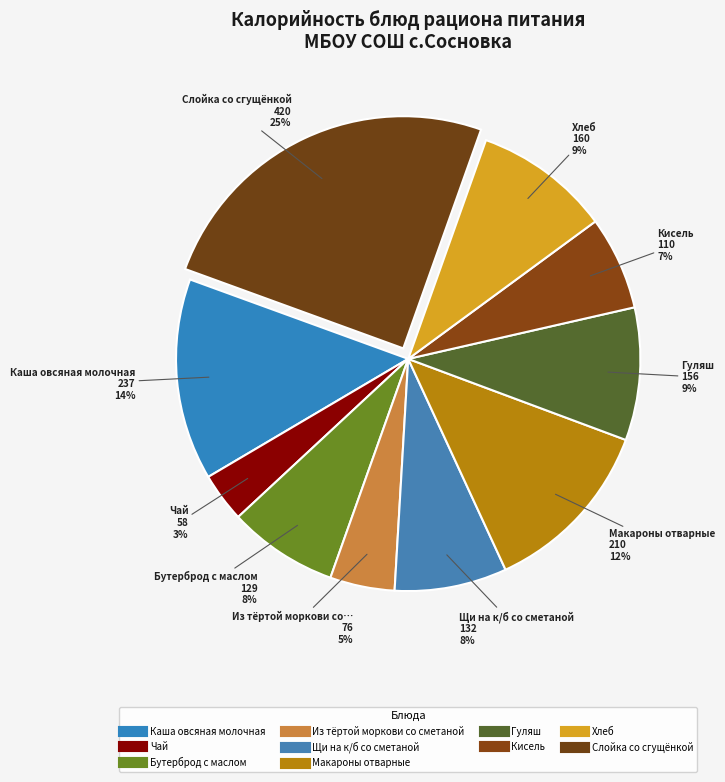

How many segments does this pie chart have?

10